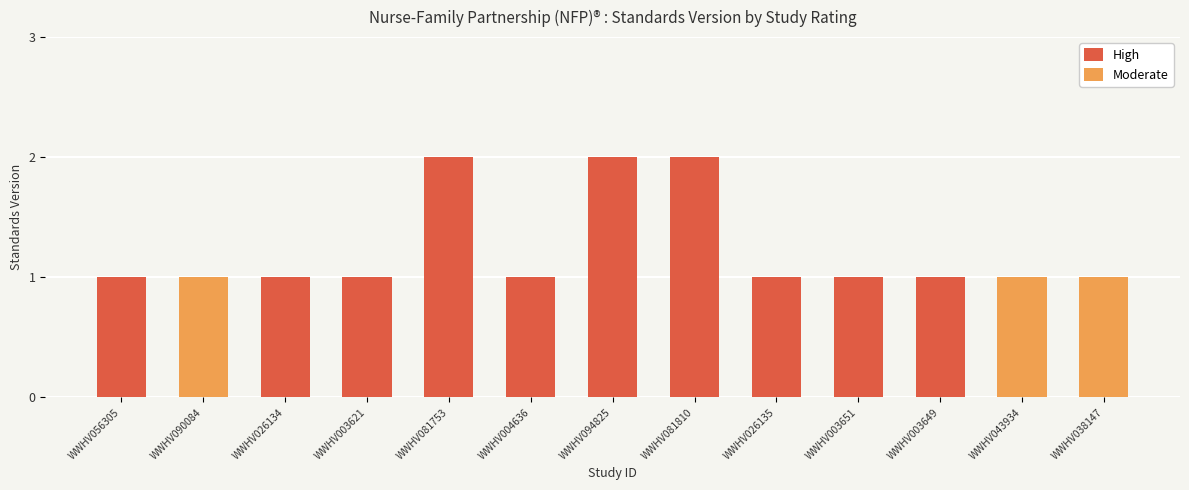

Which series has the widest spread of values?

High